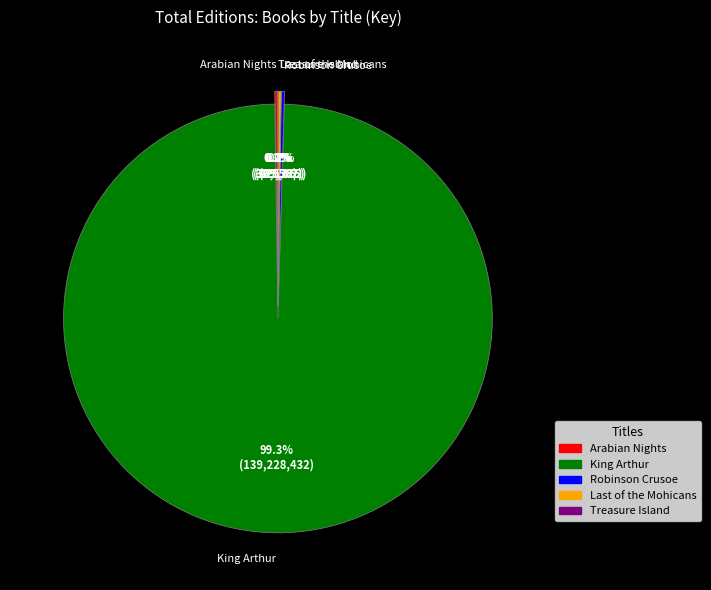

Rank the categories by value from highest to lowest.

King Arthur, Arabian Nights, Last of the Mohicans, Robinson Crusoe, Treasure Island